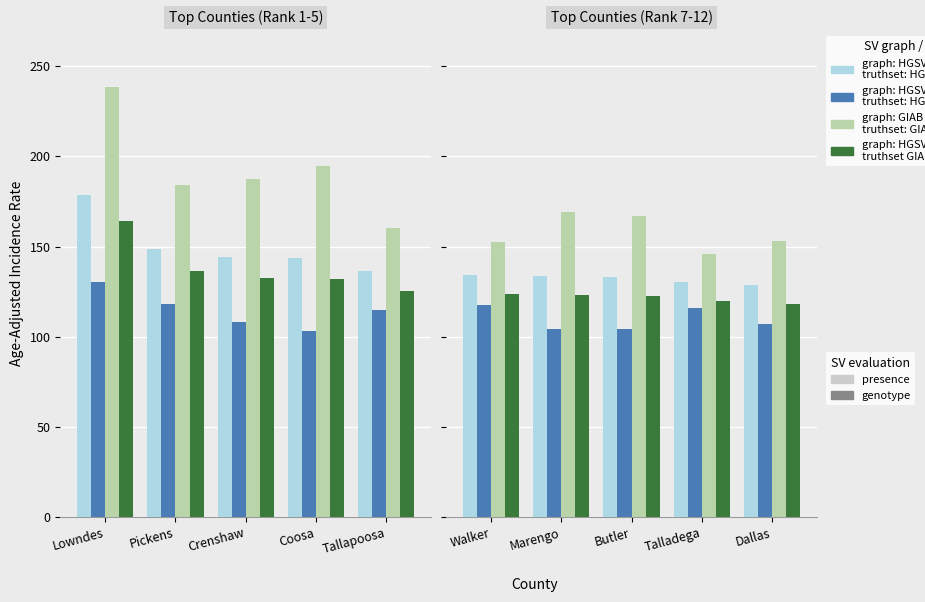

How many distinct data groups are displayed?

4